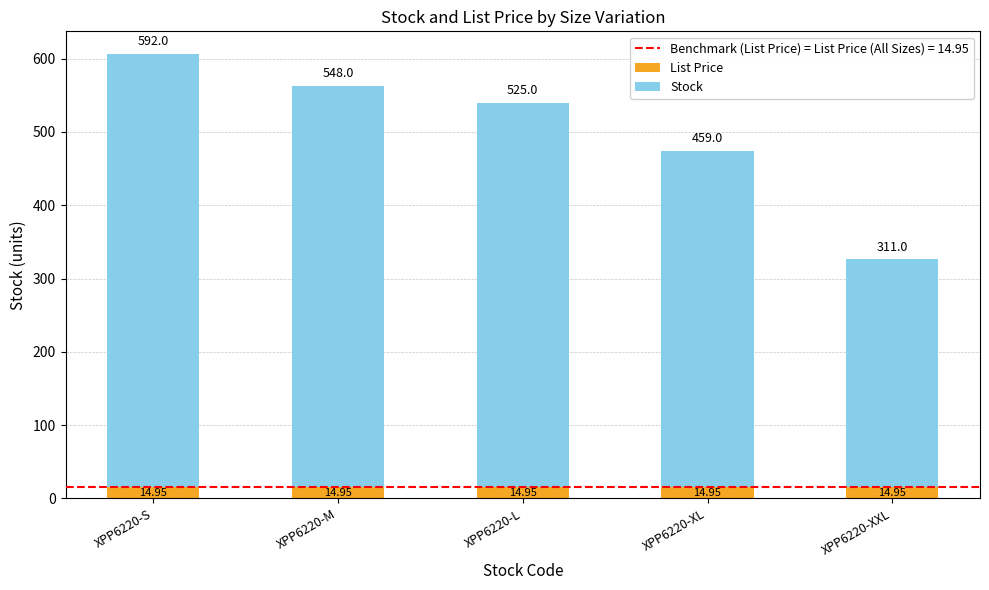

How many bars are there in total?

5